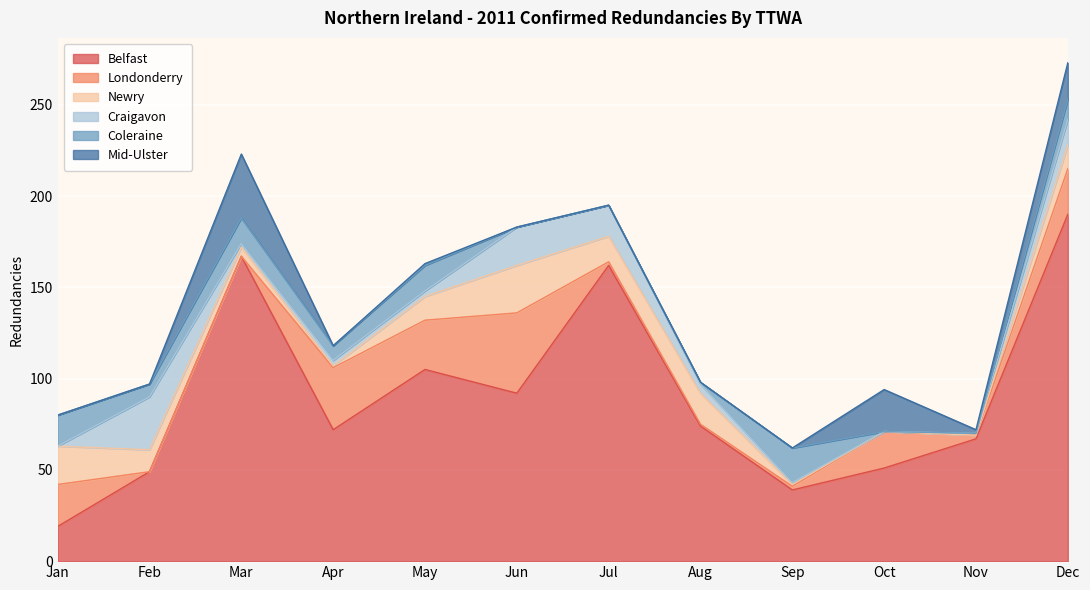

At which category does Newry reach its first local valley?

Apr